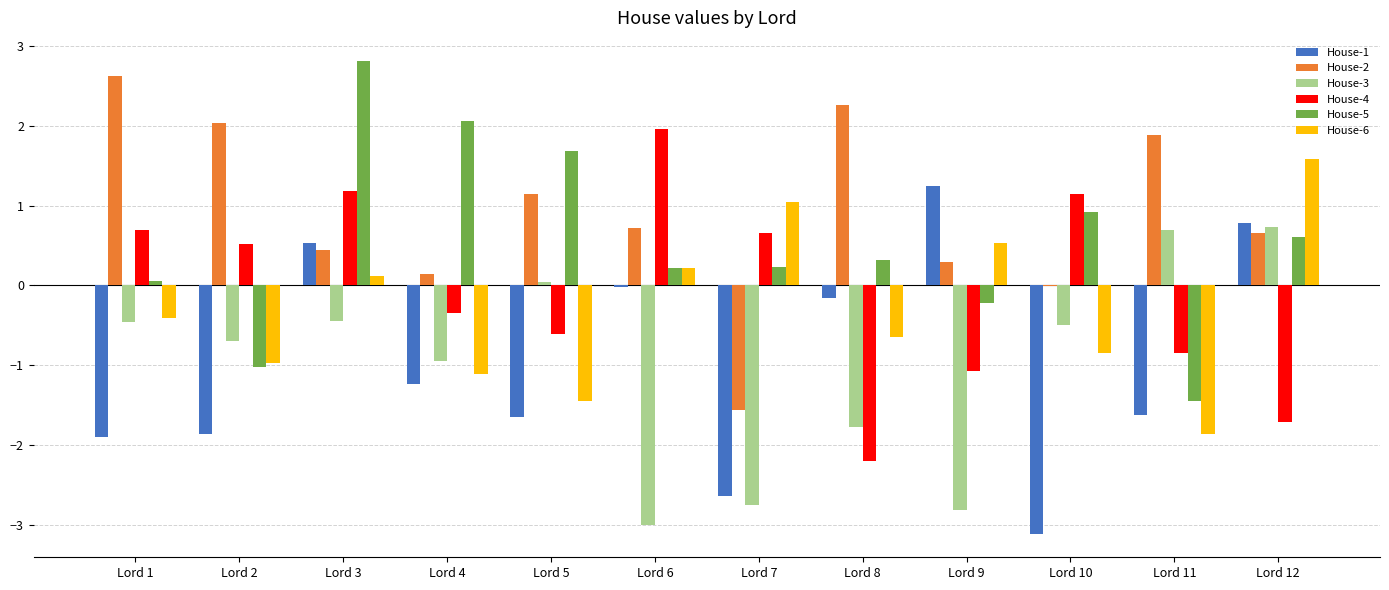

Which series has the largest total across all categories?

House-2